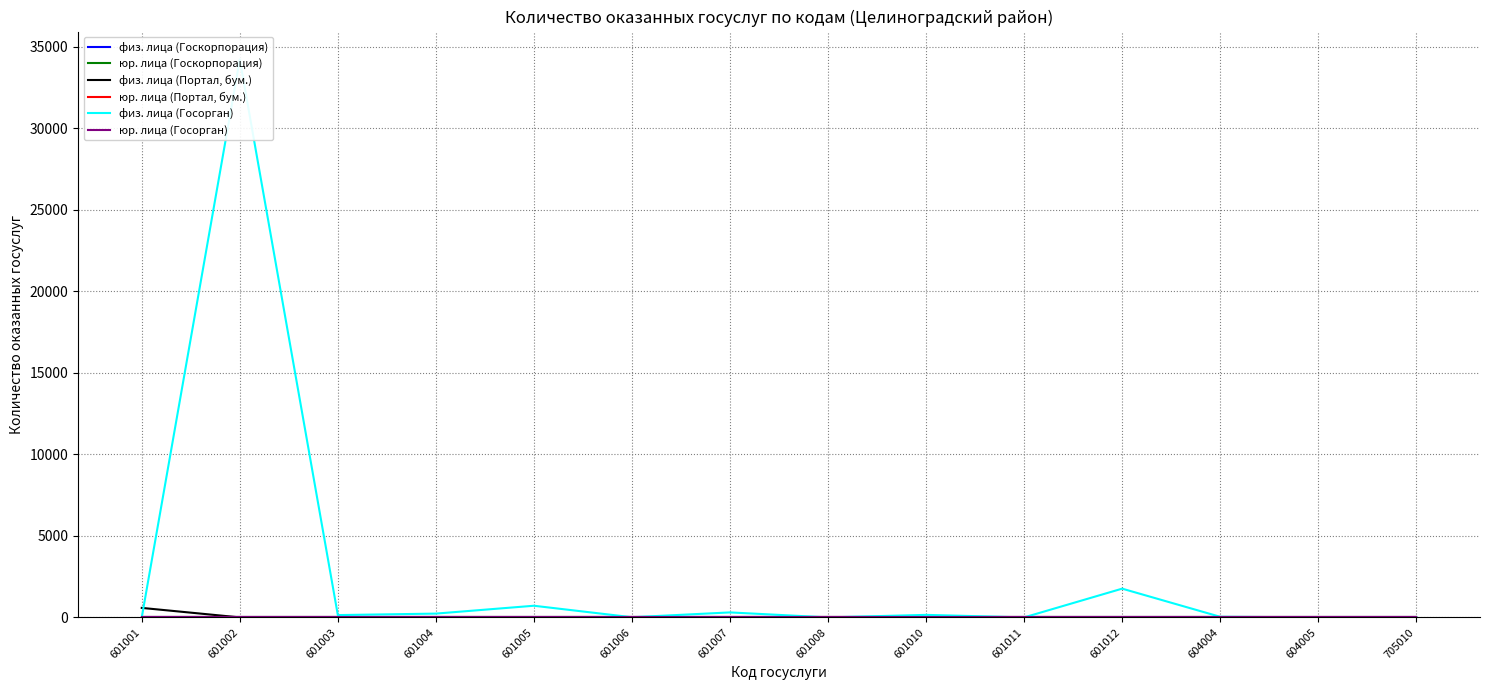

At which label does физ. лица (Госорган) first exceed 142?

601002